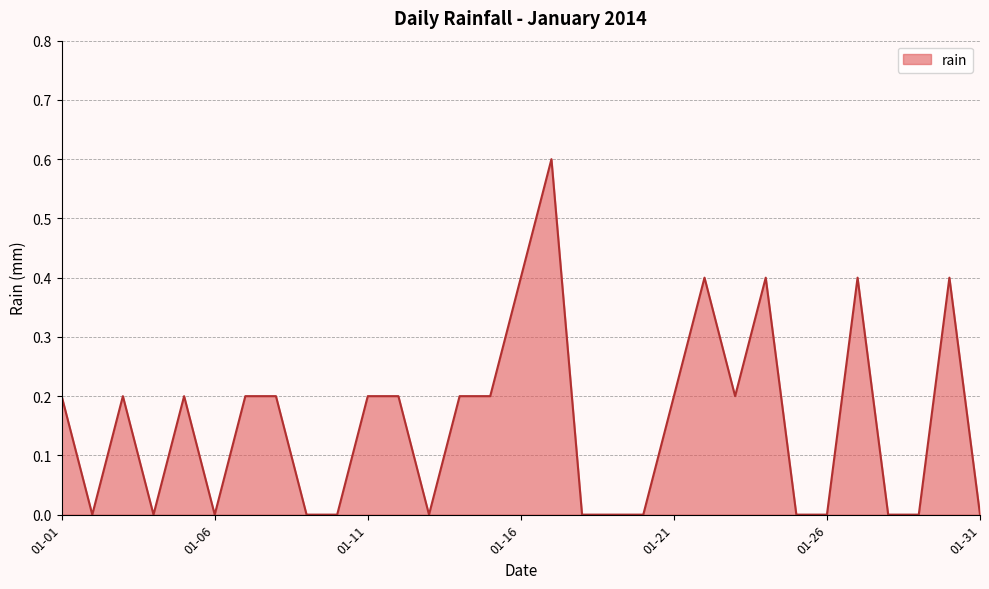

Reading left to right, what are all the values shown in this chart?

0.2	0.0	0.2	0.0	0.2	0.0	0.2	0.2	0.0	0.0	0.2	0.2	0.0	0.2	0.2	0.4	0.6	0.0	0.0	0.0	0.2	0.4	0.2	0.4	0.0	0.0	0.4	0.0	0.0	0.4	0.0